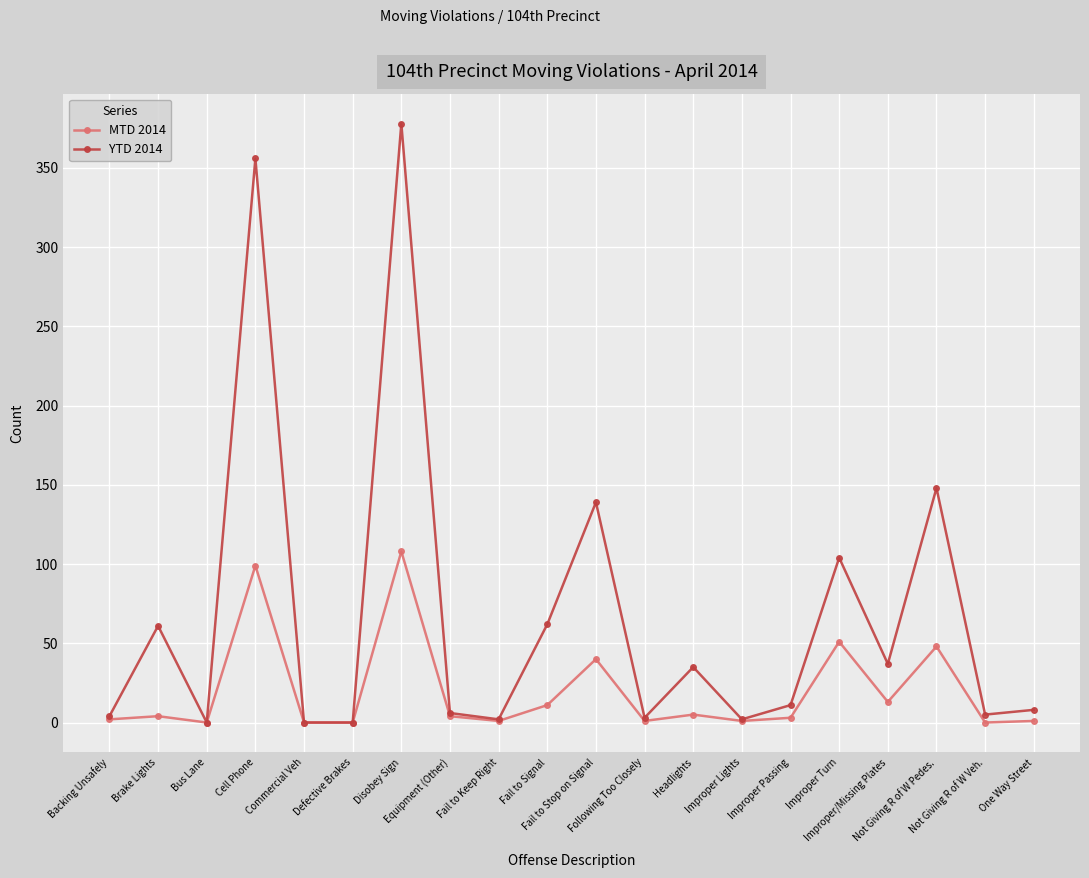

Which series has the largest total across all categories?

YTD 2014